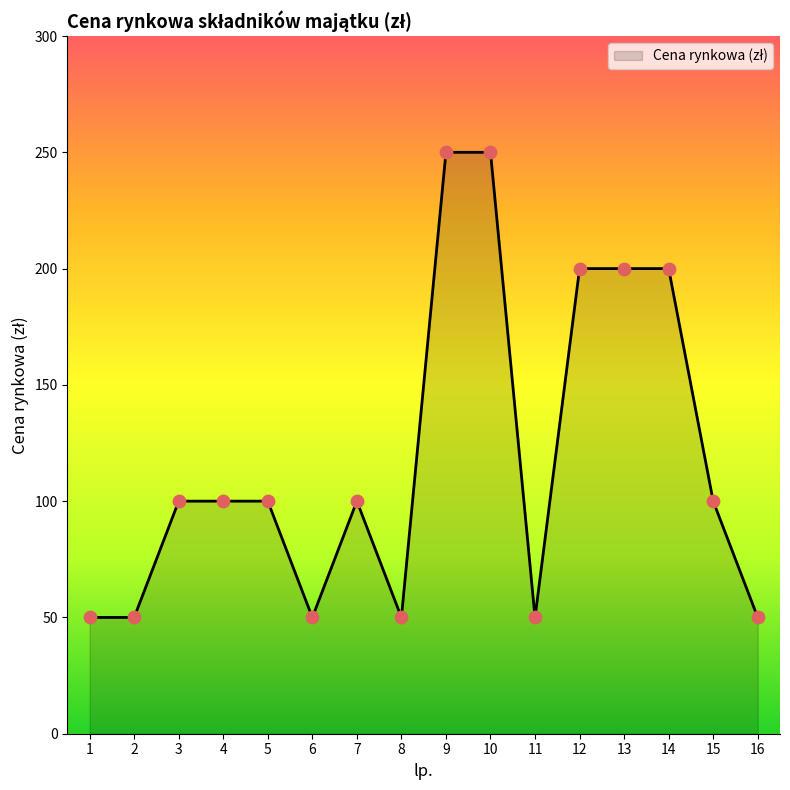

What is the change in value from 5 to 9?

+150